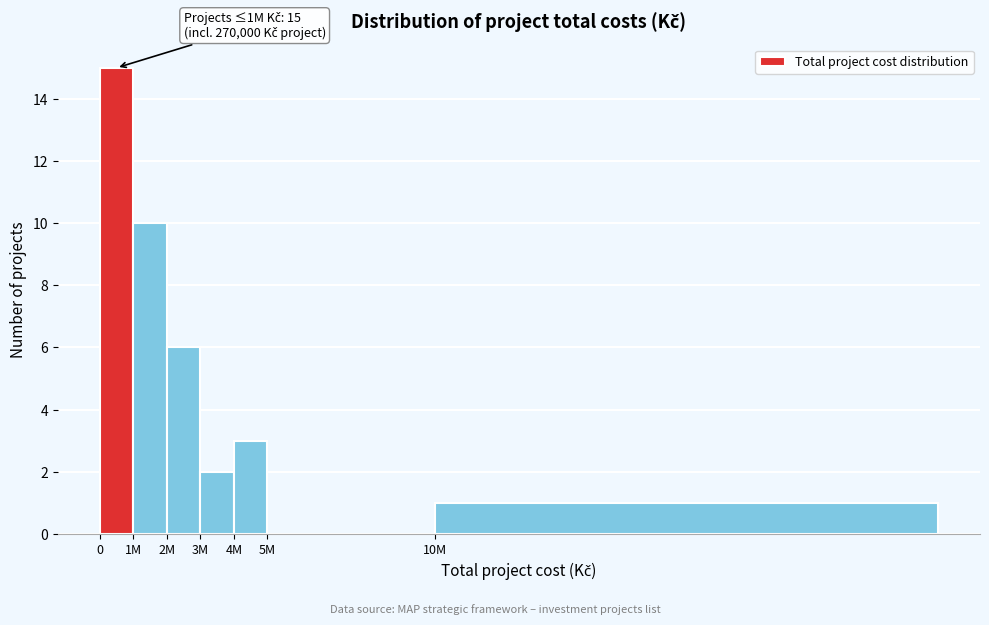

Reading left to right, what are all the values shown in this chart?

0=15	1M=10	2M=6	3M=2	4M=3	5M=0	10M=1